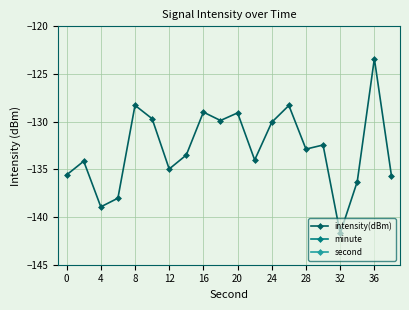

Where is the first local minimum for intensity(dBm)?

4